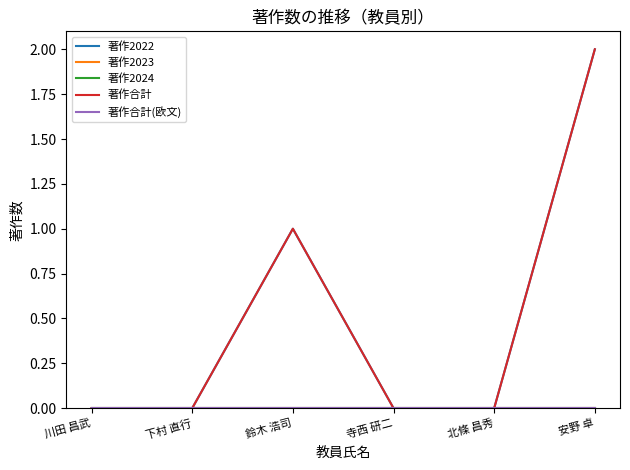

Is this an area chart (filled region under the line)?

No